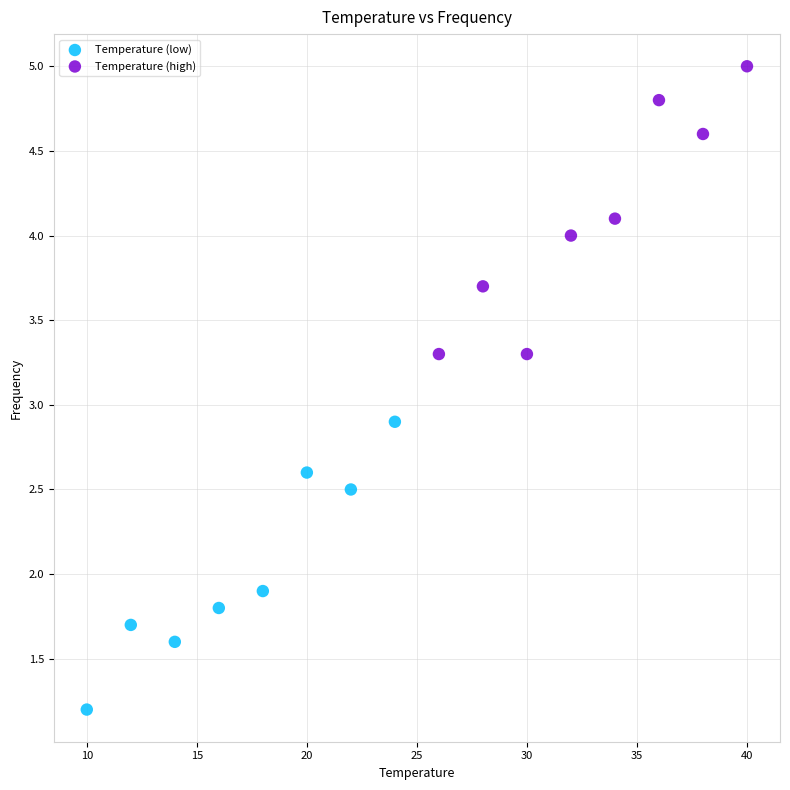

Which series reaches the minimum Y coordinate?

Temperature (low)